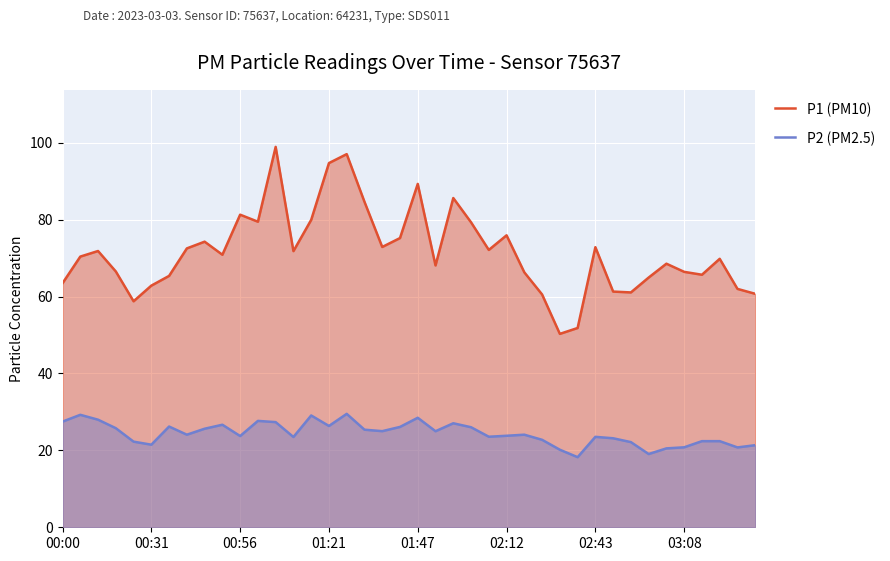

Rank the series by their maximum value, from lowest to highest.

P2 (PM2.5), P1 (PM10)